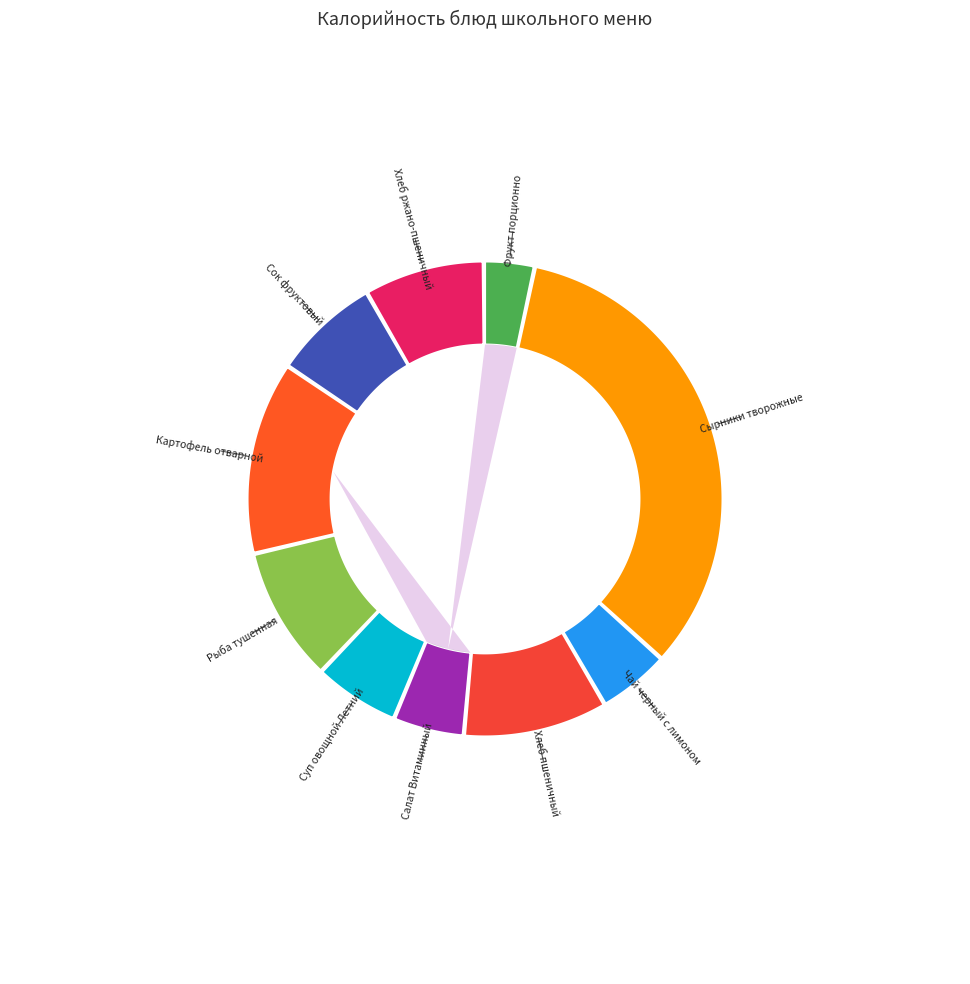

To the nearest percent, what is the combined percentage of Сырники творожные and Хлеб пшеничный?

44%